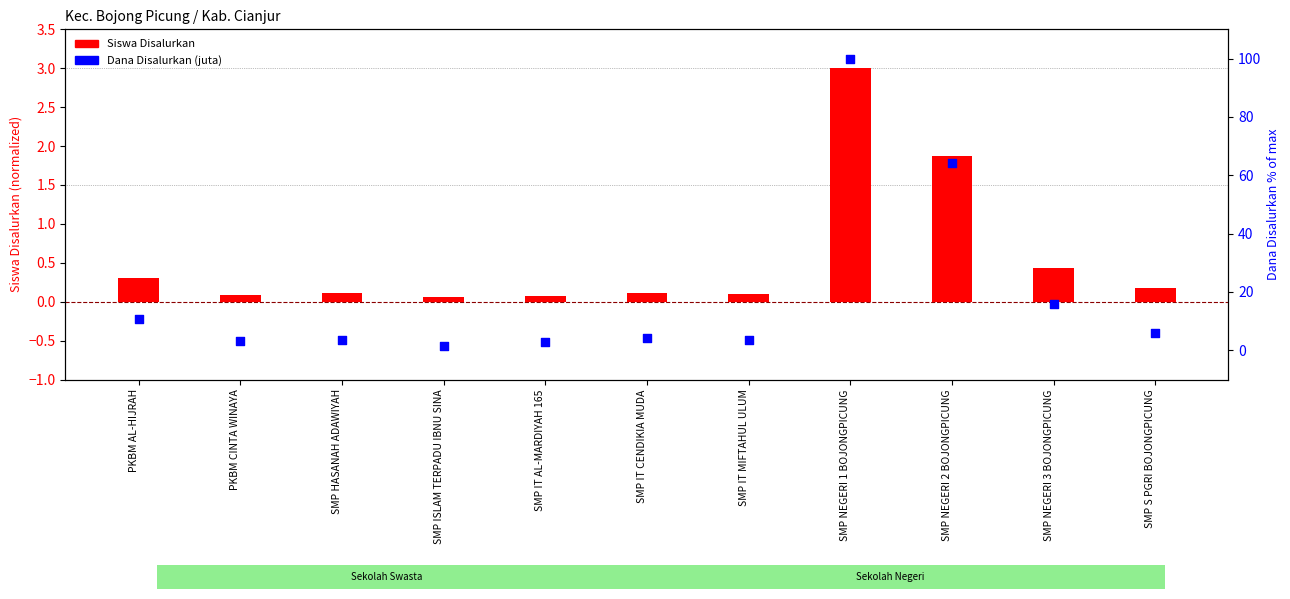

Which series reaches the minimum Y coordinate?

Siswa Disalurkan